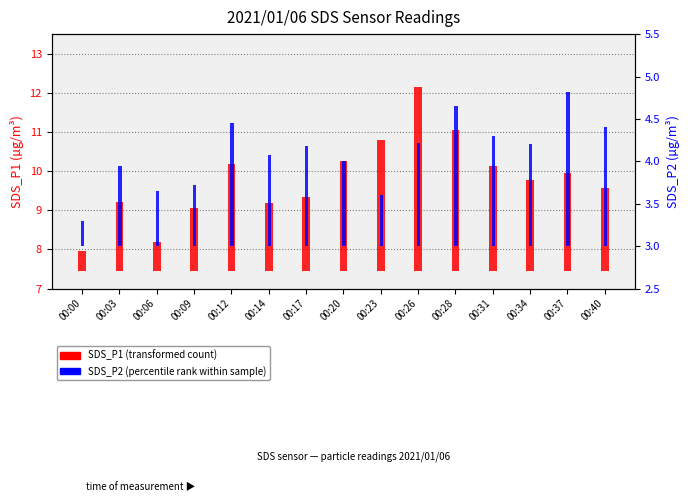

At which category is the sum across all series the highest?

00:26